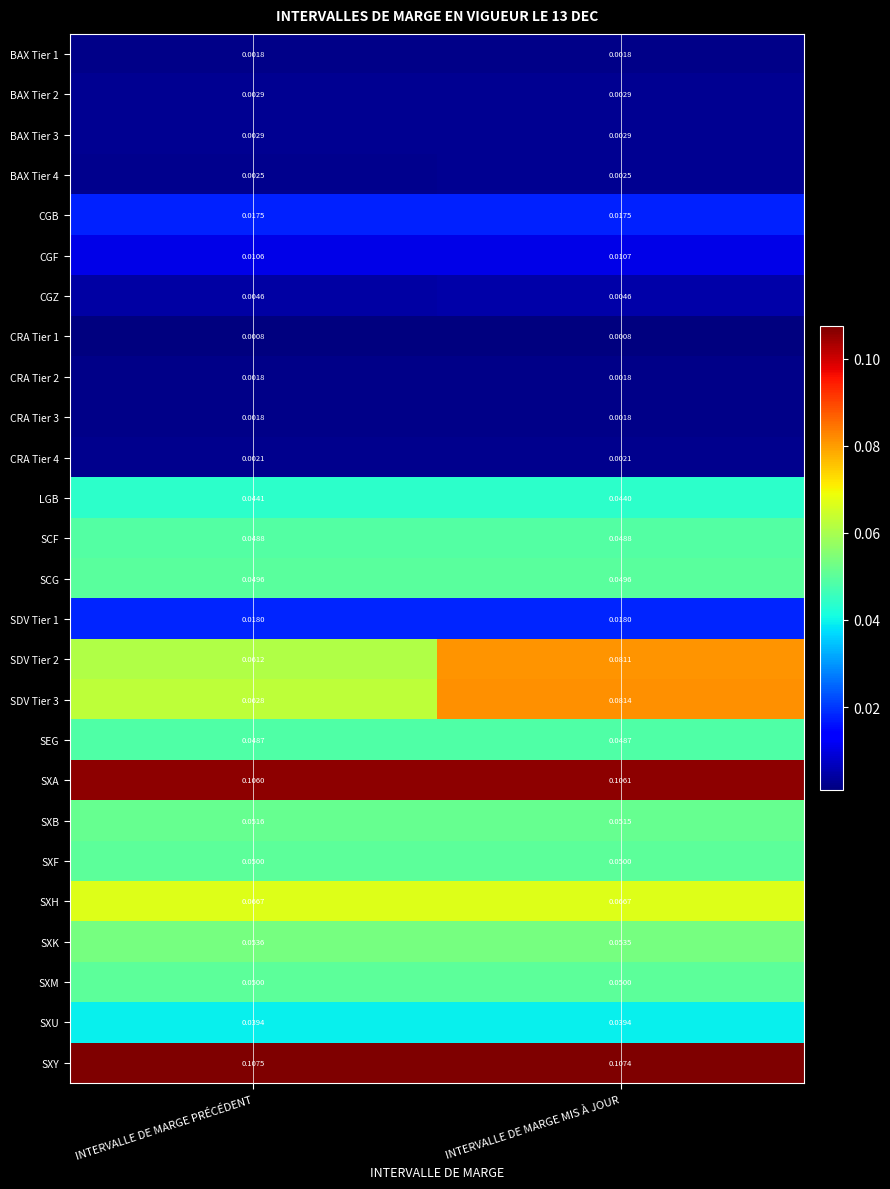

Which category has the highest value across all series?

INTERVALLE DE MARGE PRÉCÉDENT